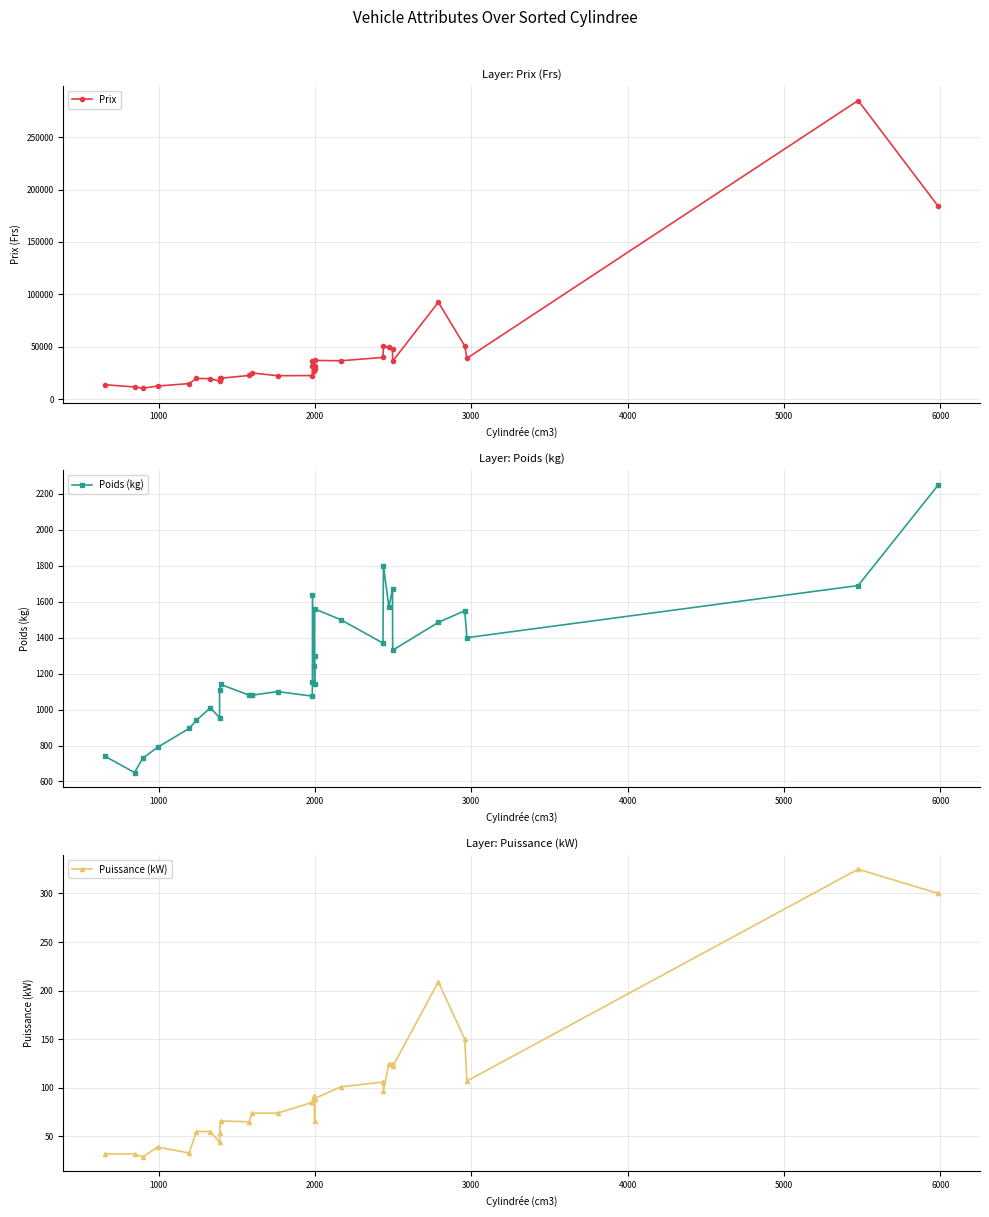

True or false: Prix has more than 1 interior local peaks.

True